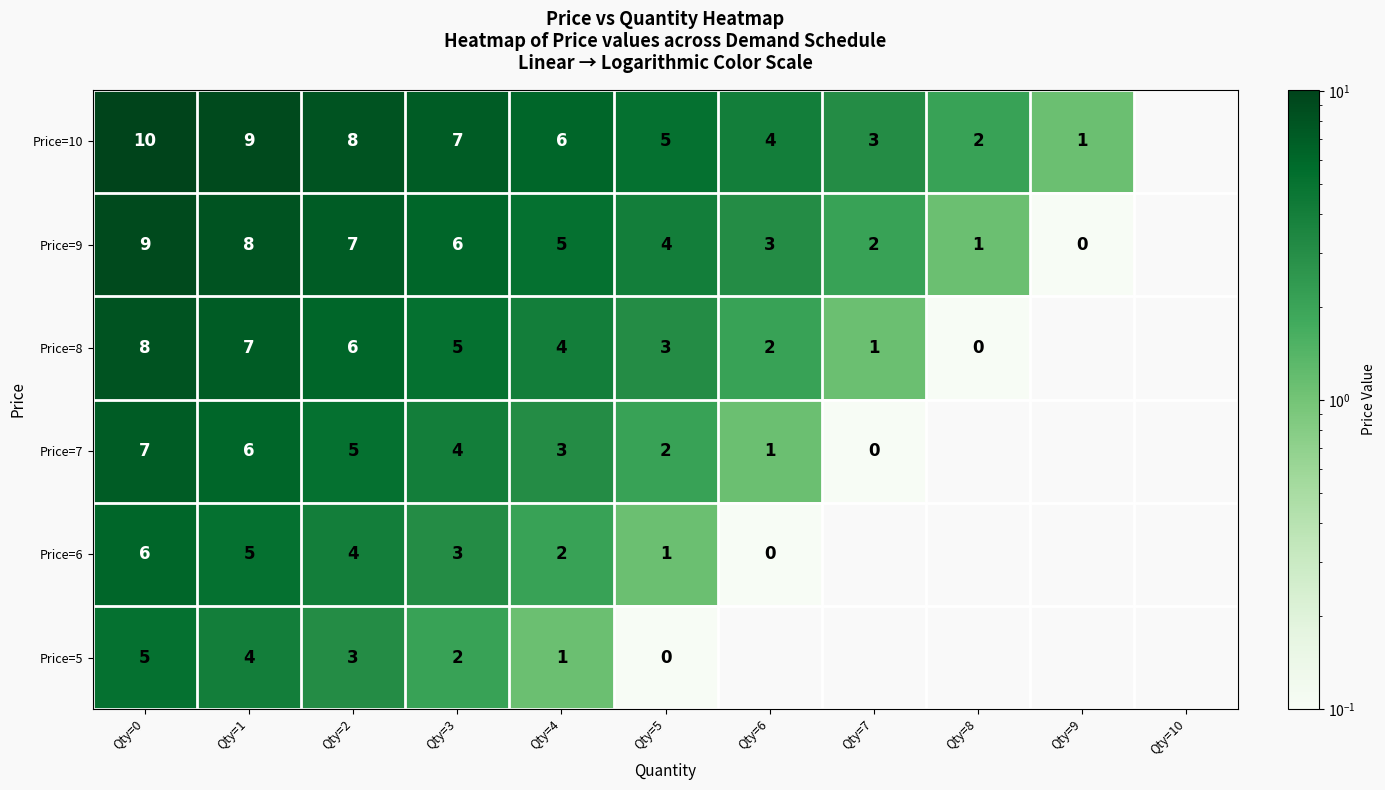

What is the spread (max minus min) of values at Qty=5?

5.0